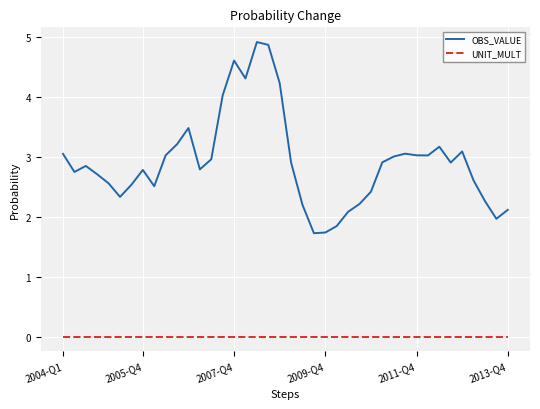

What is the greatest value displayed?

4.9